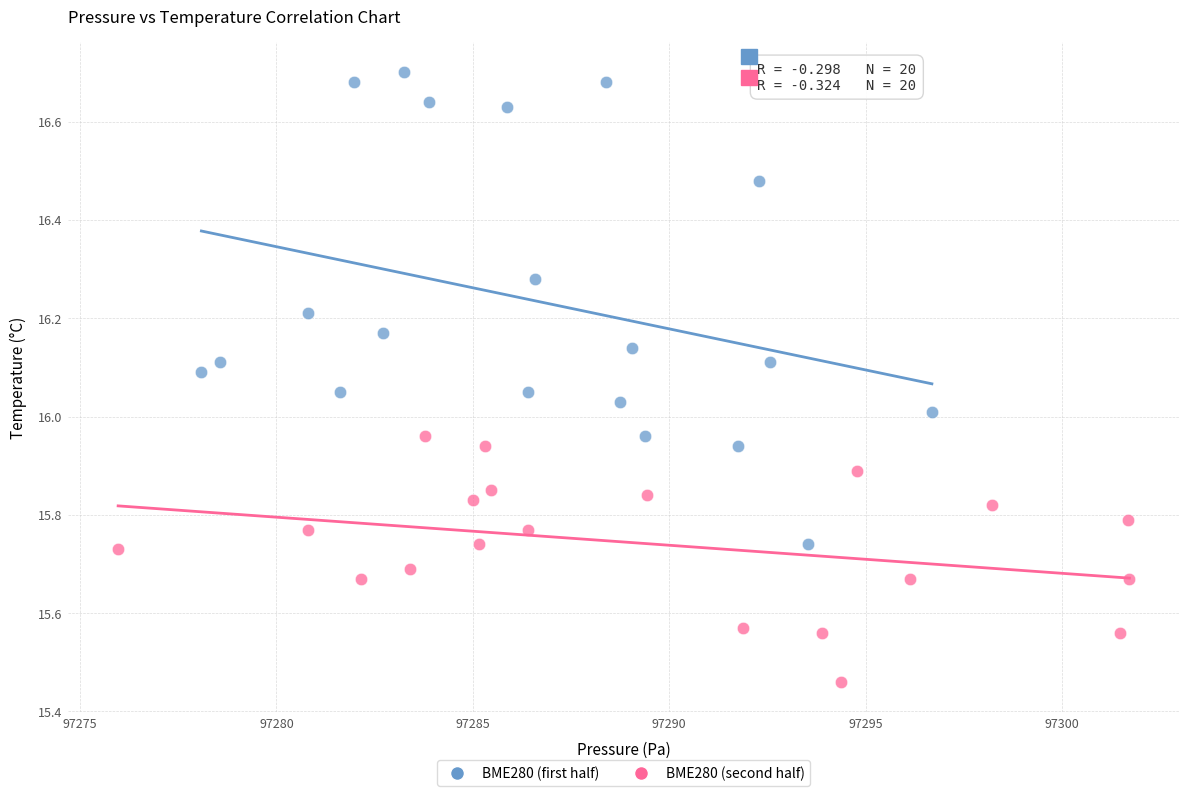

Which series has the largest Y range (max minus min)?

BME280 (first half)